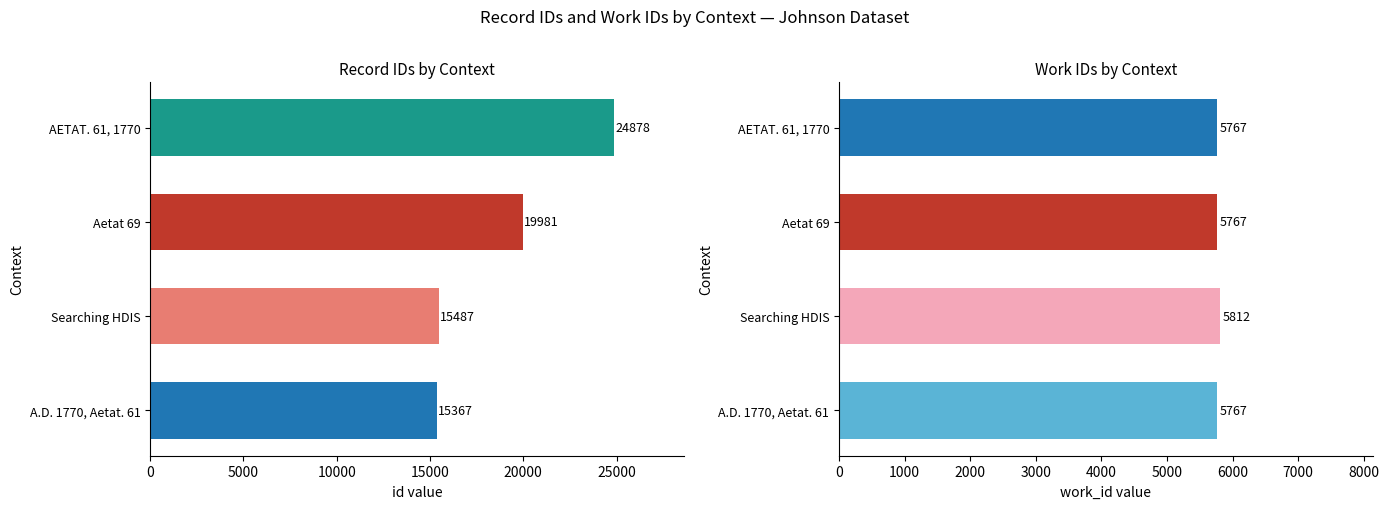

At Searching HDIS, list the series in order from smallest to largest.

work_id, id